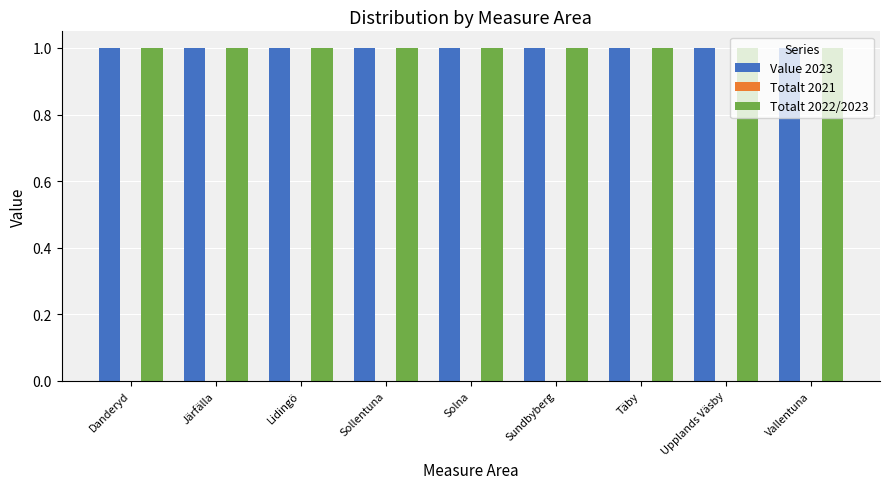

Reading left to right, what are all the values shown in this chart?

Value 2023: Danderyd=1	Järfälla=1	Lidingö=1	Sollentuna=1	Solna=1	Sundbyberg=1	Täby=1	Upplands Väsby=1	Vallentuna=1
Totalt 2021: Danderyd=0	Järfälla=0	Lidingö=0	Sollentuna=0	Solna=0	Sundbyberg=0	Täby=0	Upplands Väsby=0	Vallentuna=0
Totalt 2022/2023: Danderyd=1	Järfälla=1	Lidingö=1	Sollentuna=1	Solna=1	Sundbyberg=1	Täby=1	Upplands Väsby=1	Vallentuna=1